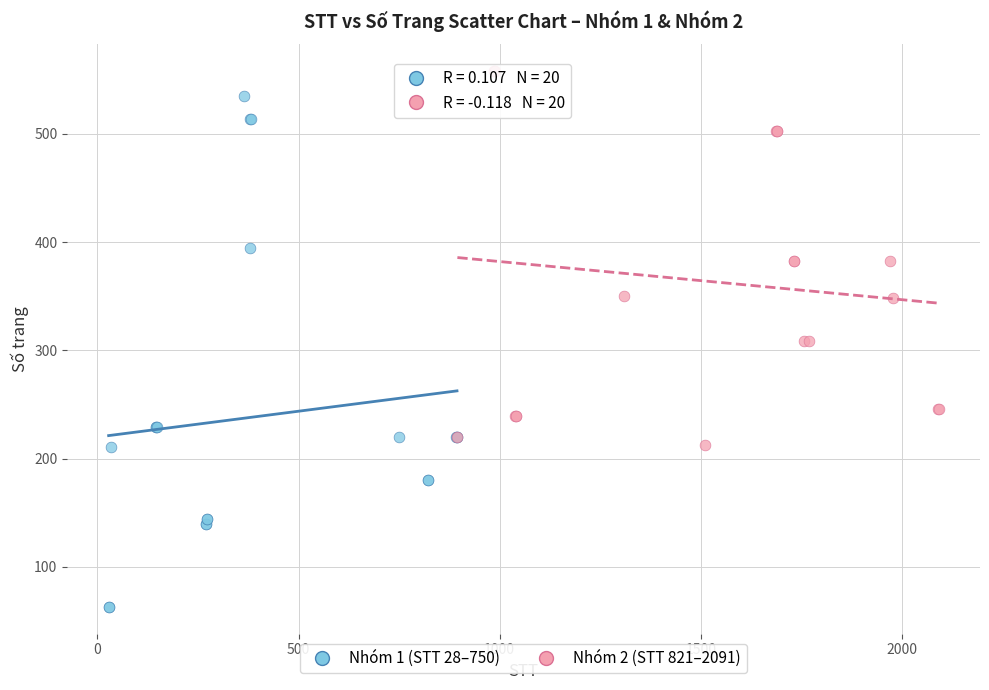

Which series reaches the maximum Y coordinate?

Nhóm 2 (STT 821–2091)